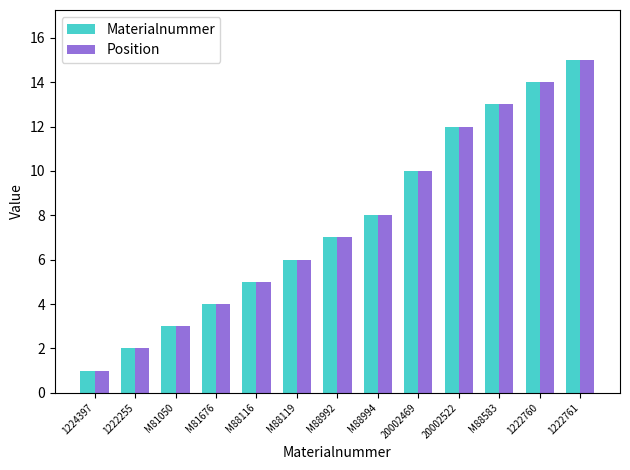

Which label corresponds to the smallest value in the chart?

1224397